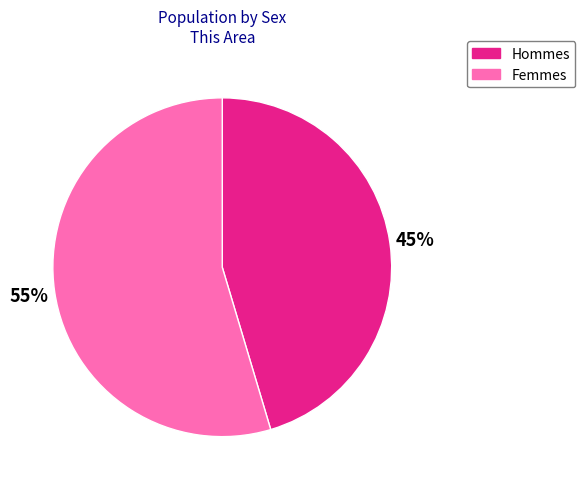

How many slices are in this pie chart?

2